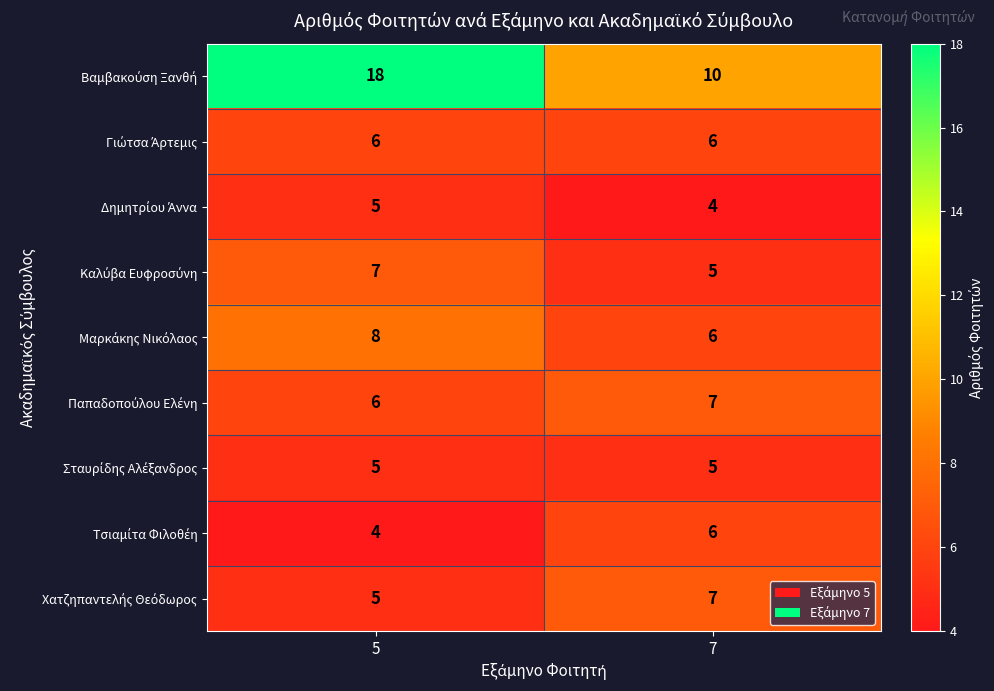

At which category is the sum across all series the highest?

5